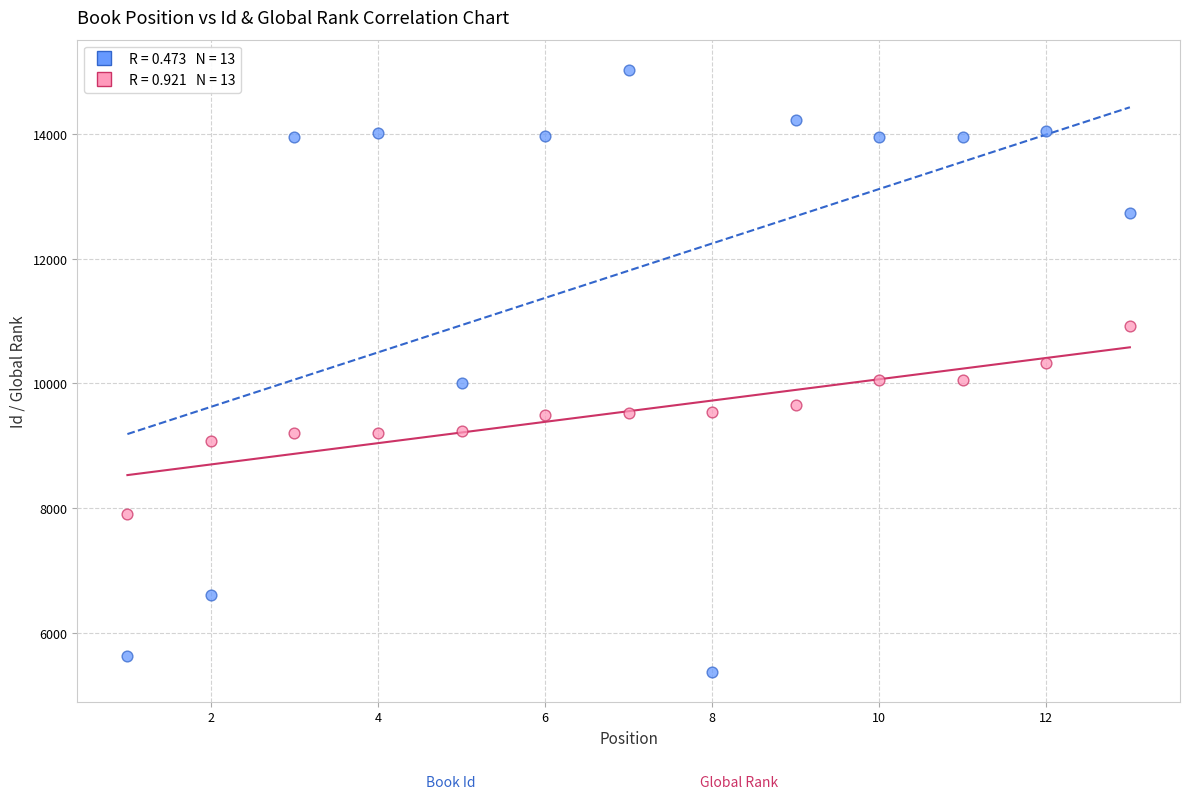

Across all data points, what is the range of Y values (max minus min)?

9651